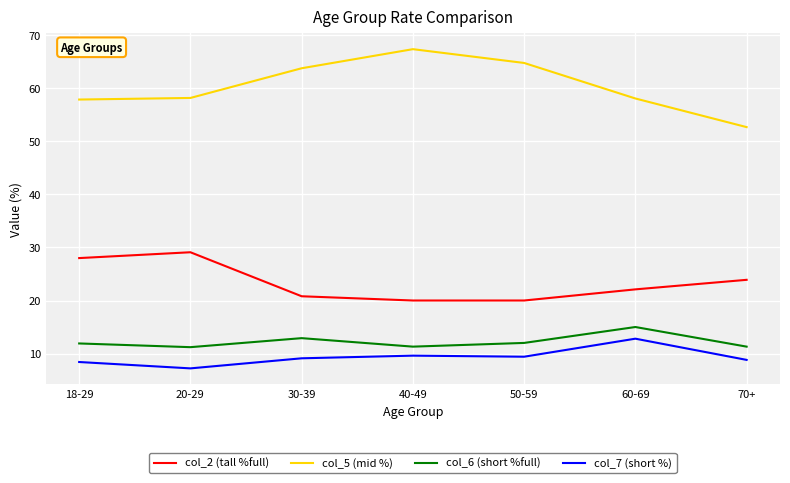

Where is col_6 (short %full) nearest to the value 13?

30-39